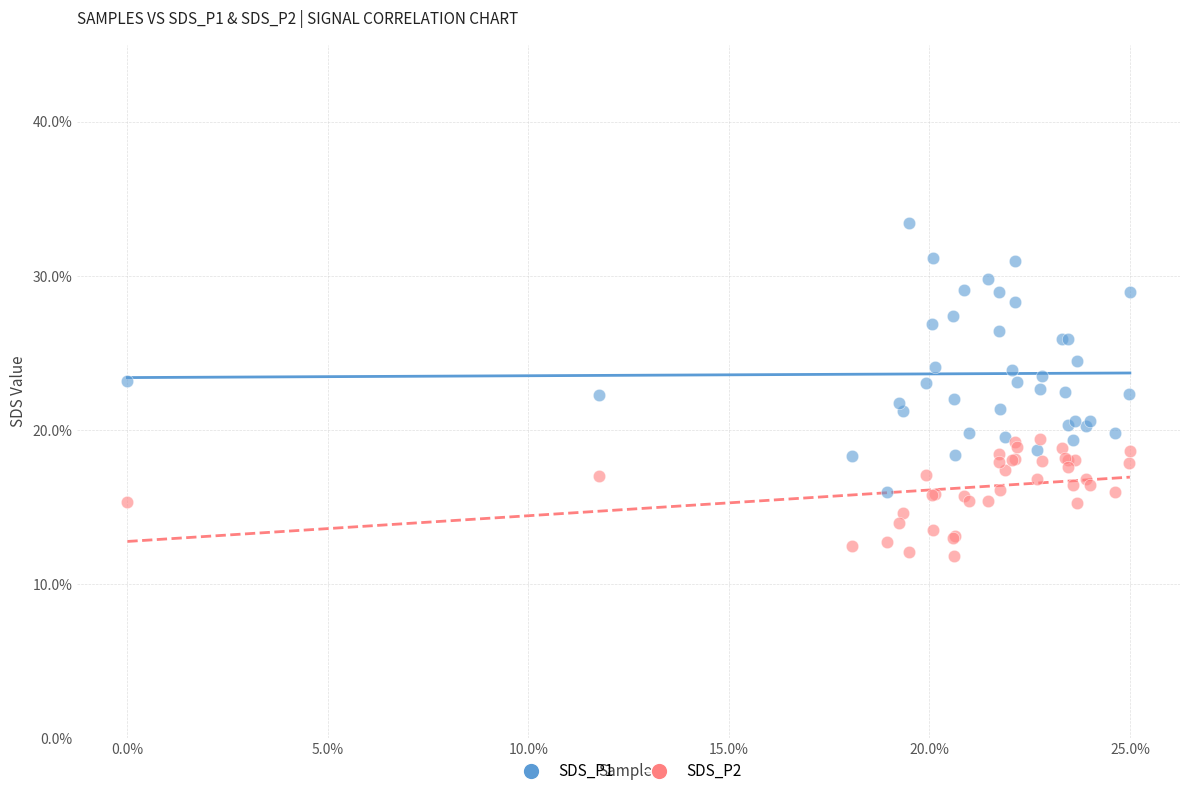

Which series reaches the minimum Y coordinate?

SDS_P2